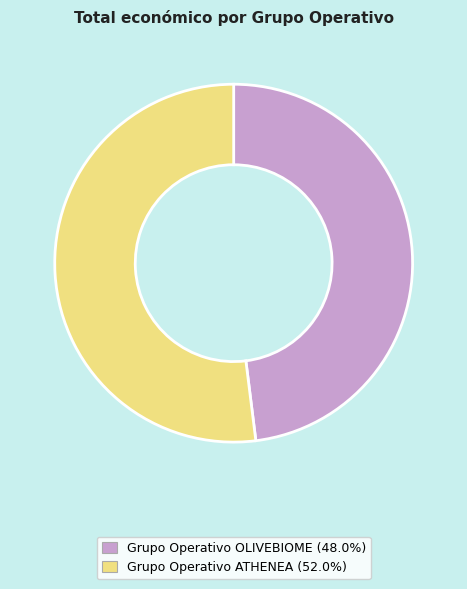

Is the sum of Grupo Operativo ATHENEA and Grupo Operativo OLIVEBIOME greater than half?

Yes